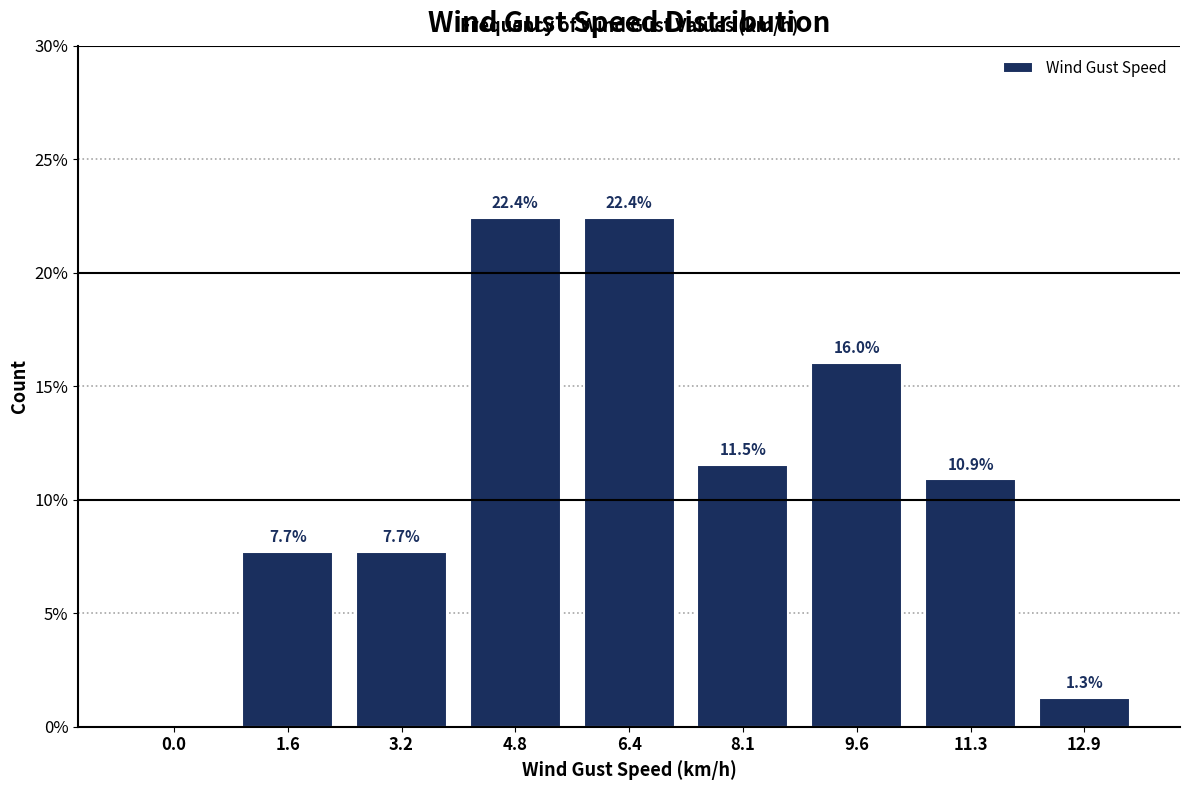

Reading left to right, list all the values displayed in this chart.

0.0=0.0	1.6=7.7	3.2=7.7	4.8=22.4	6.4=22.4	8.1=11.5	9.6=16.0	11.3=10.9	12.9=1.3